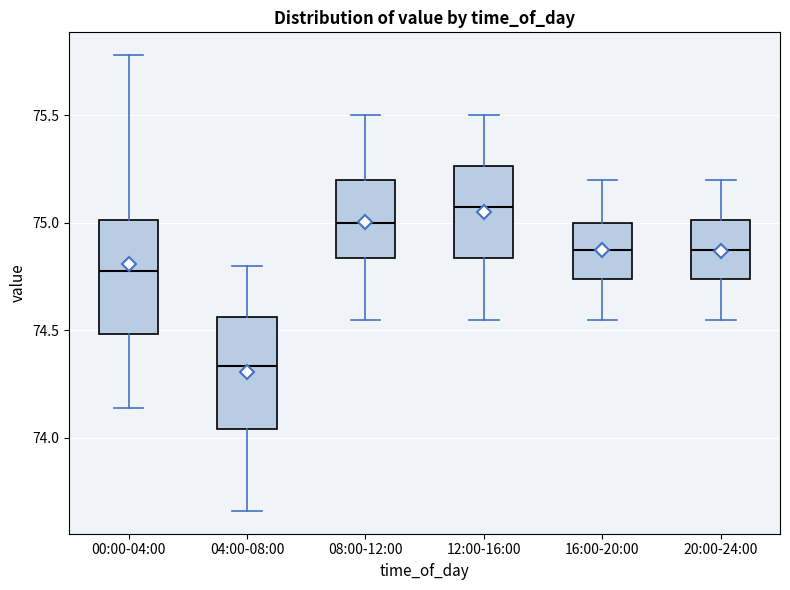

Where is the upper edge of the box for 12:00-16:00 on the y-axis? The values are not printed on the chart, so give them approximately, as read against the axis.

75.25